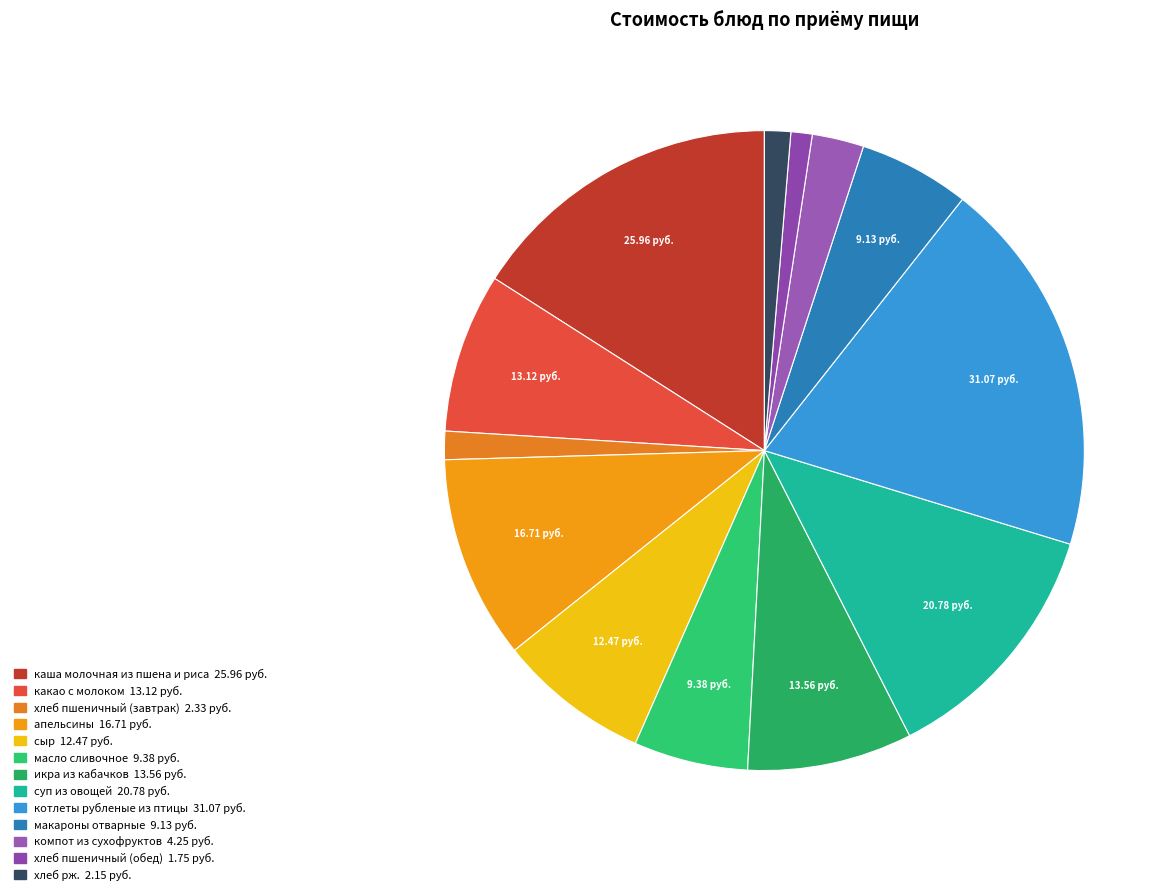

Combined, what portion of the pie is хлеб пшеничный (обед) and хлеб пшеничный (завтрак)?

2.5%